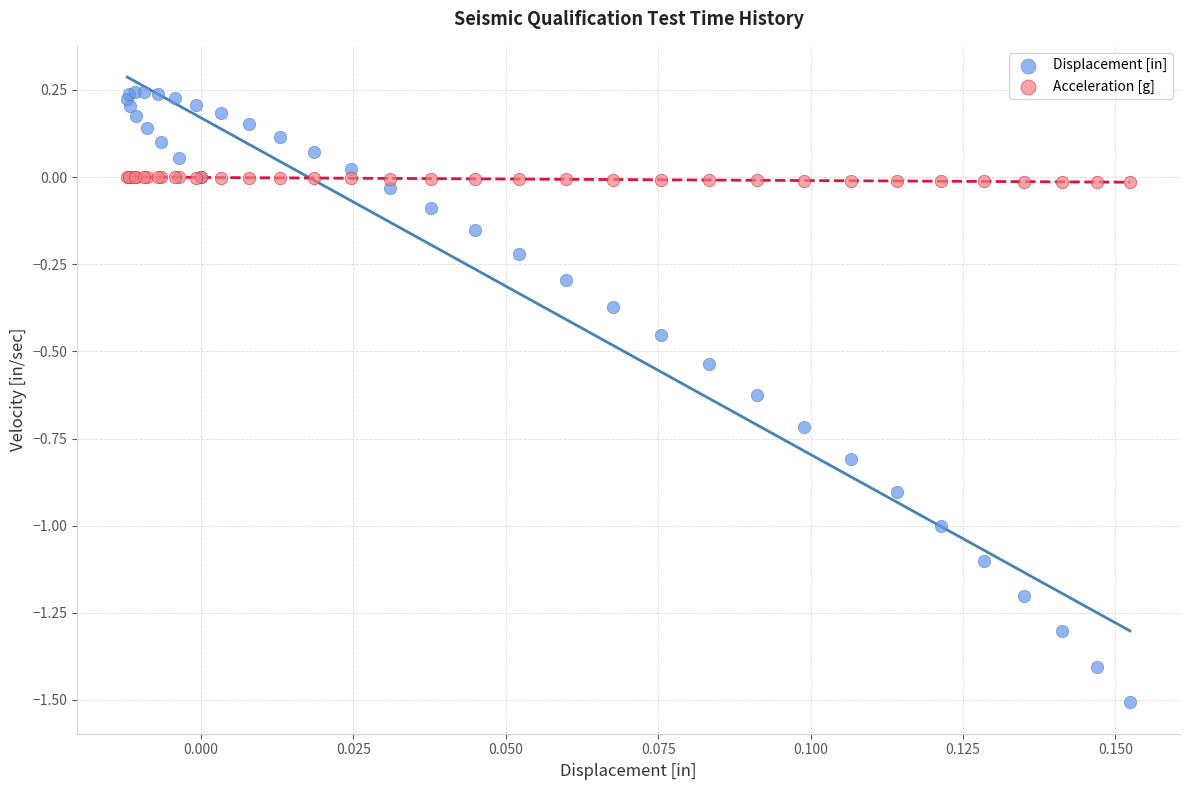

Which series reaches the minimum Y coordinate?

Displacement [in]